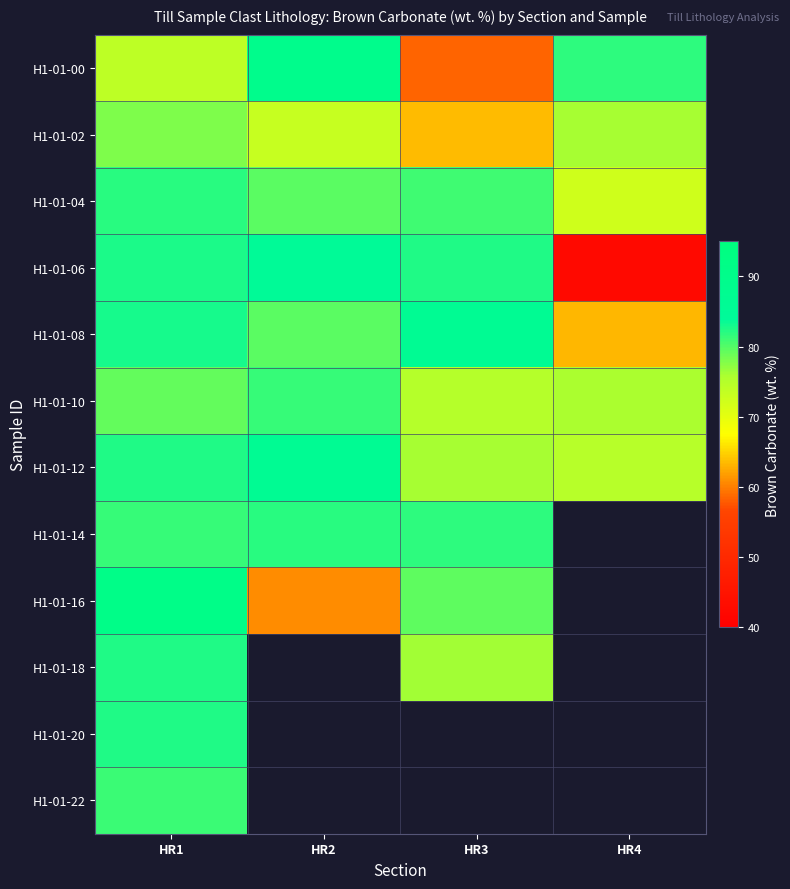

What is the difference between the second highest and second lowest values in the H1-01-10 series?

3.3